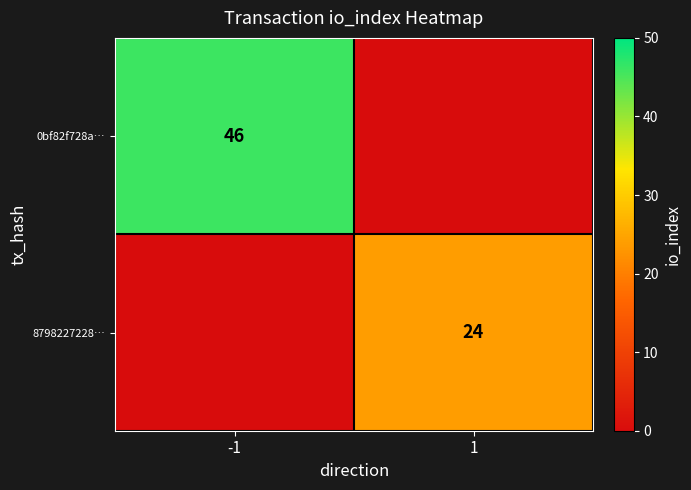

The 0bf82f728a… series shows 16 at -1. True or false?

False